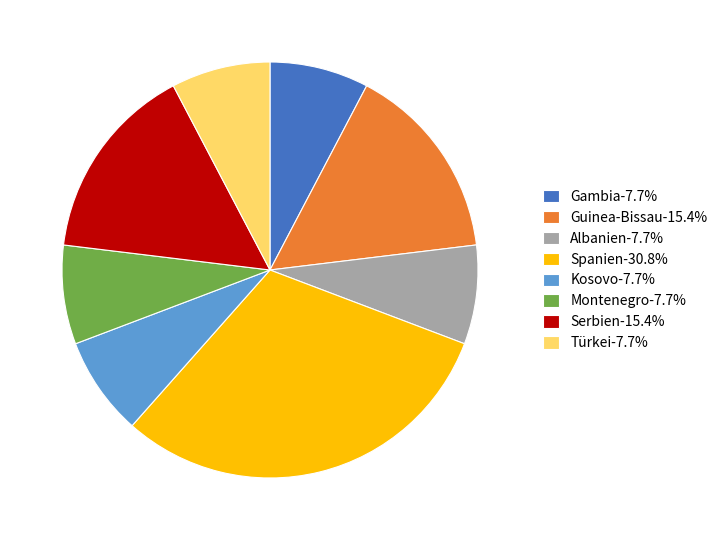

Do Spanien-30.8% and Gambia-7.7% together represent more than half of the pie?

No